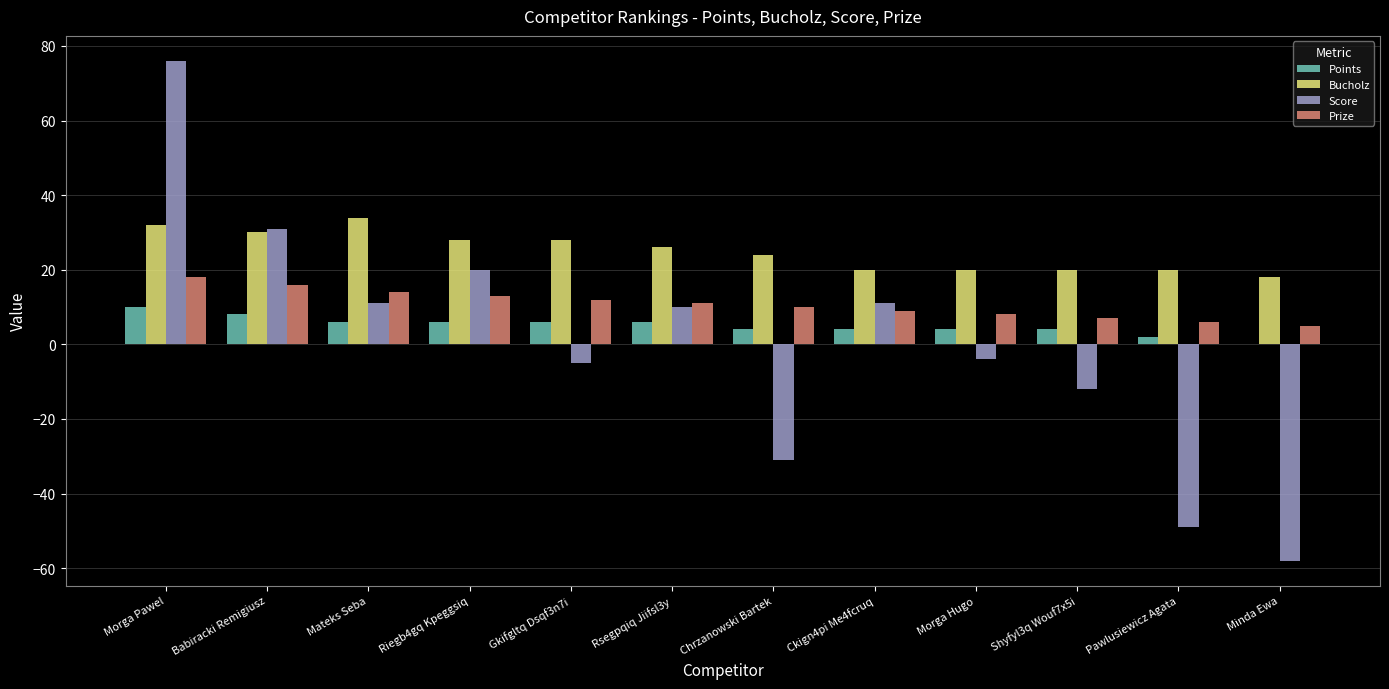

What is the maximum value for Points?

10